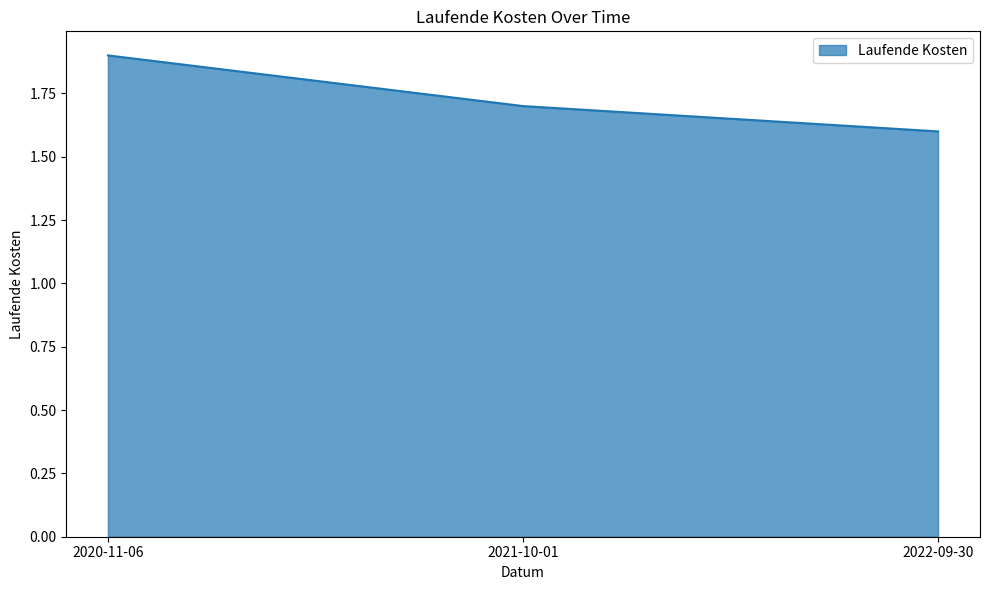

What position from the right is 2022-09-30?

1